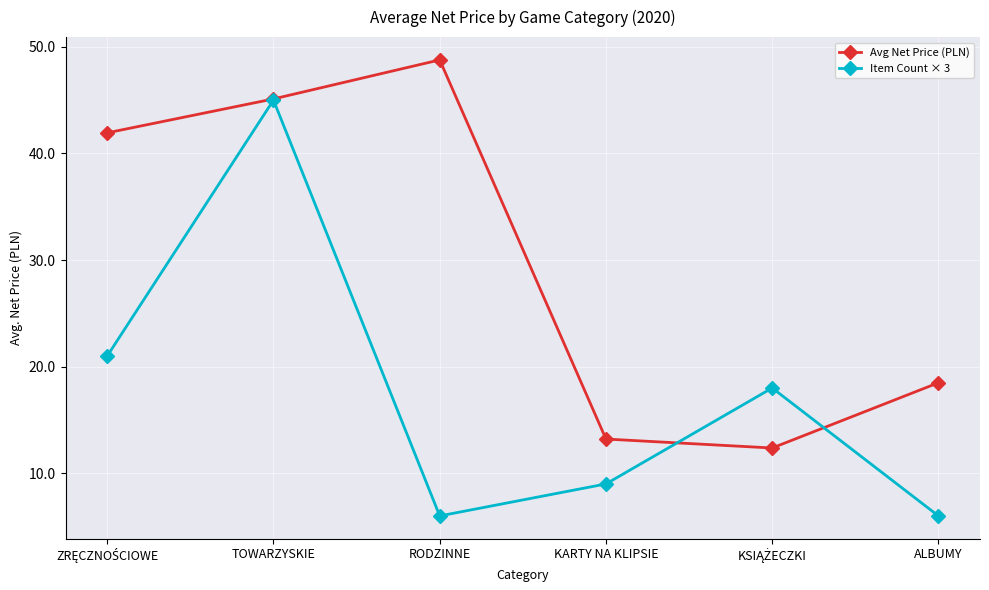

Reading left to right, extract all data points from this chart.

Avg Net Price (PLN): 41.9	45.1	48.8	13.2	12.4	18.5
Item Count × 3: 21.0	45.0	6.0	9.0	18.0	6.0